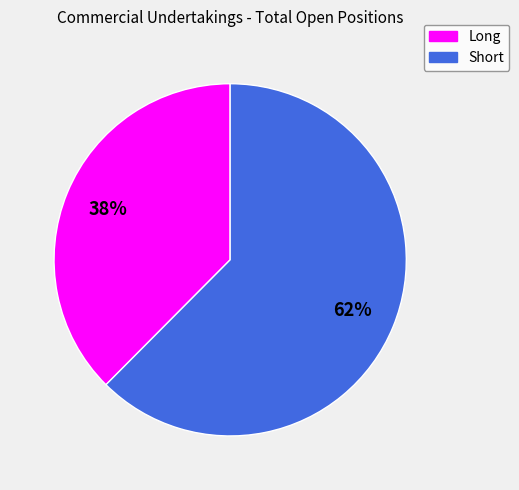

Rank the categories by value from highest to lowest.

Short, Long